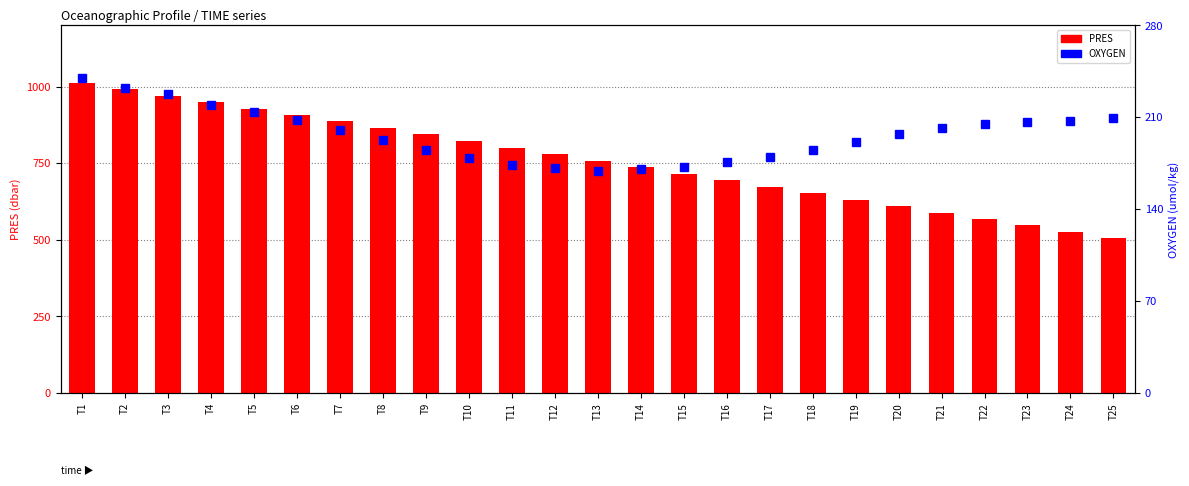

How many data points does each series have?

25